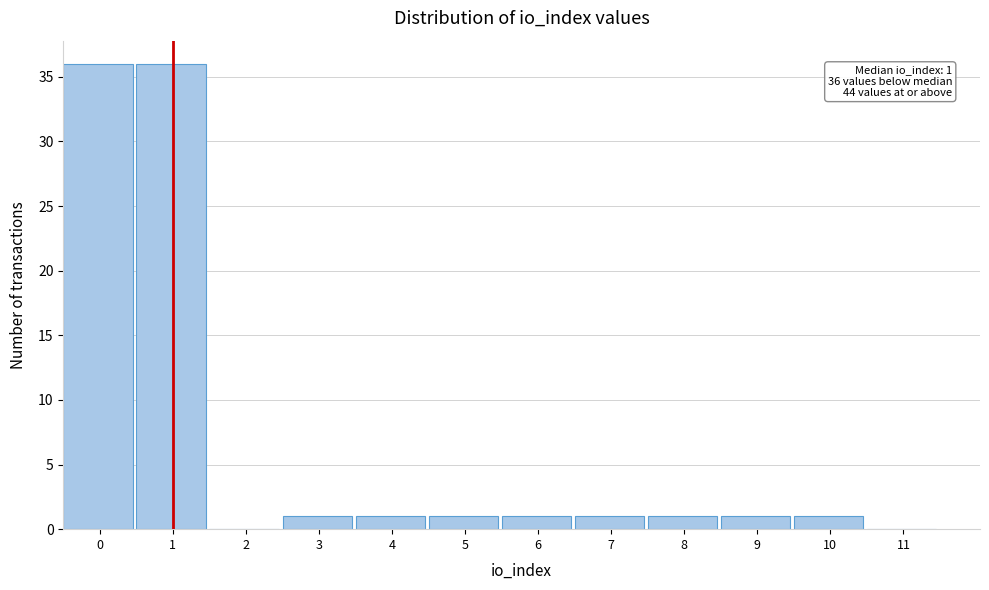

Reading left to right, extract all data points from this chart.

0=36	1=36	2=0	3=1	4=1	5=1	6=1	7=1	8=1	9=1	10=1	11=0